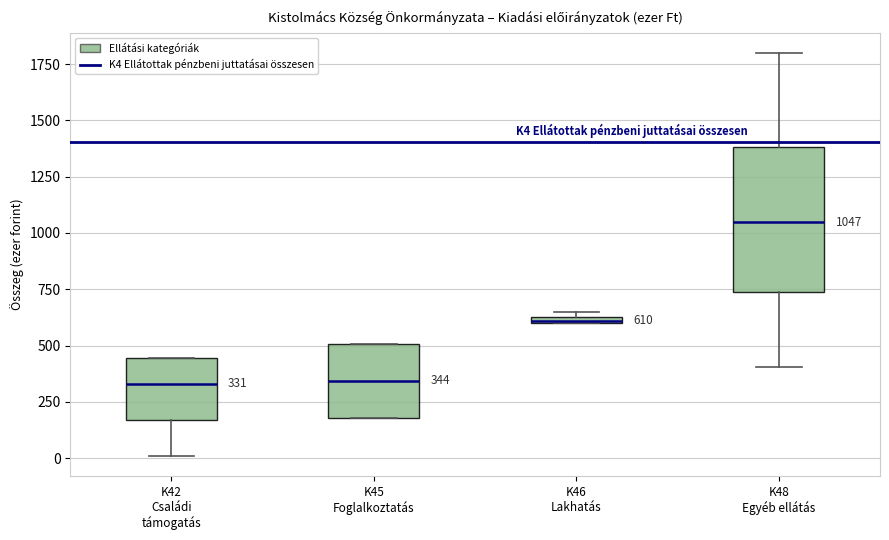

Which box's median line is the highest?

K48 Egyéb ellátás